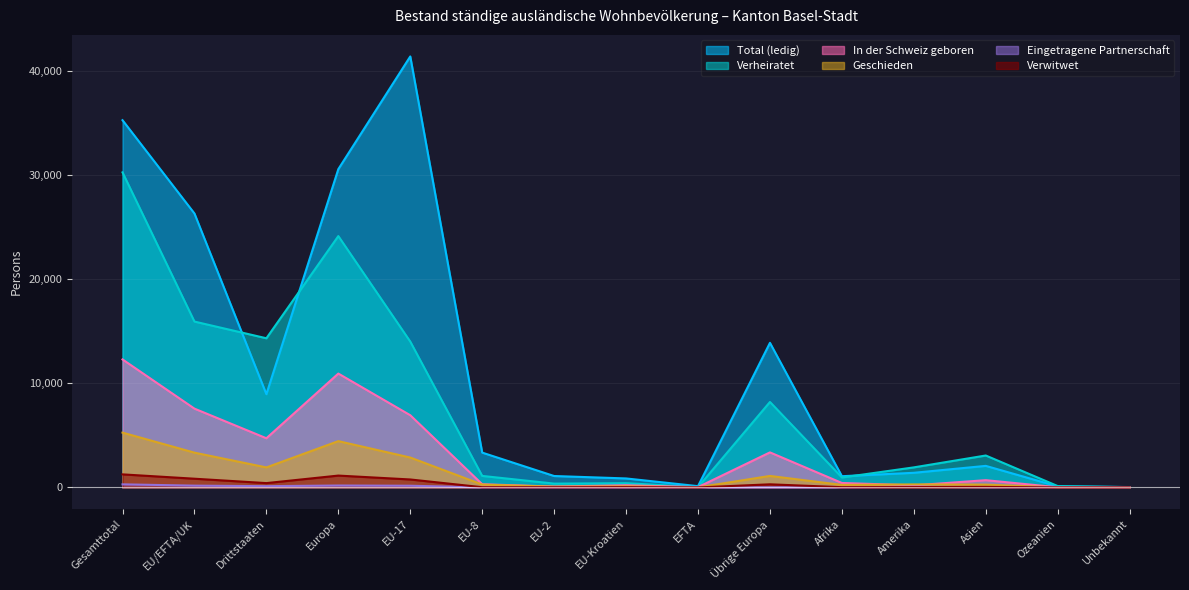

What is the difference between the Verwitwet values at Asien and Afrika?

28